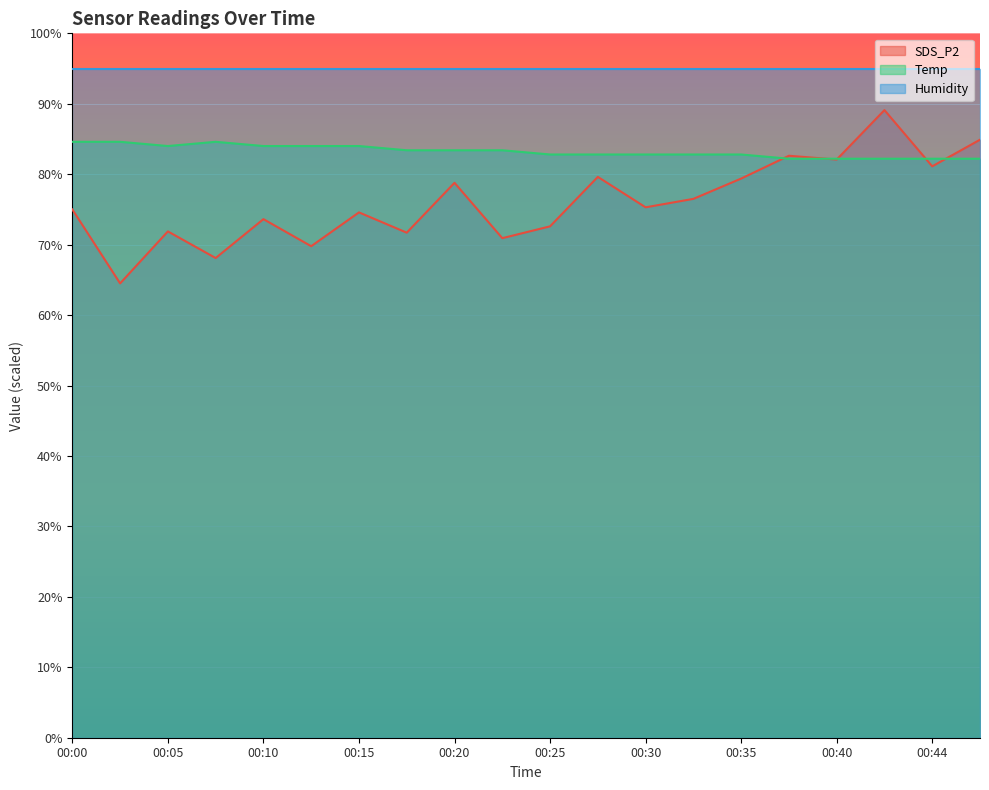

Which series has the largest total across all categories?

Humidity